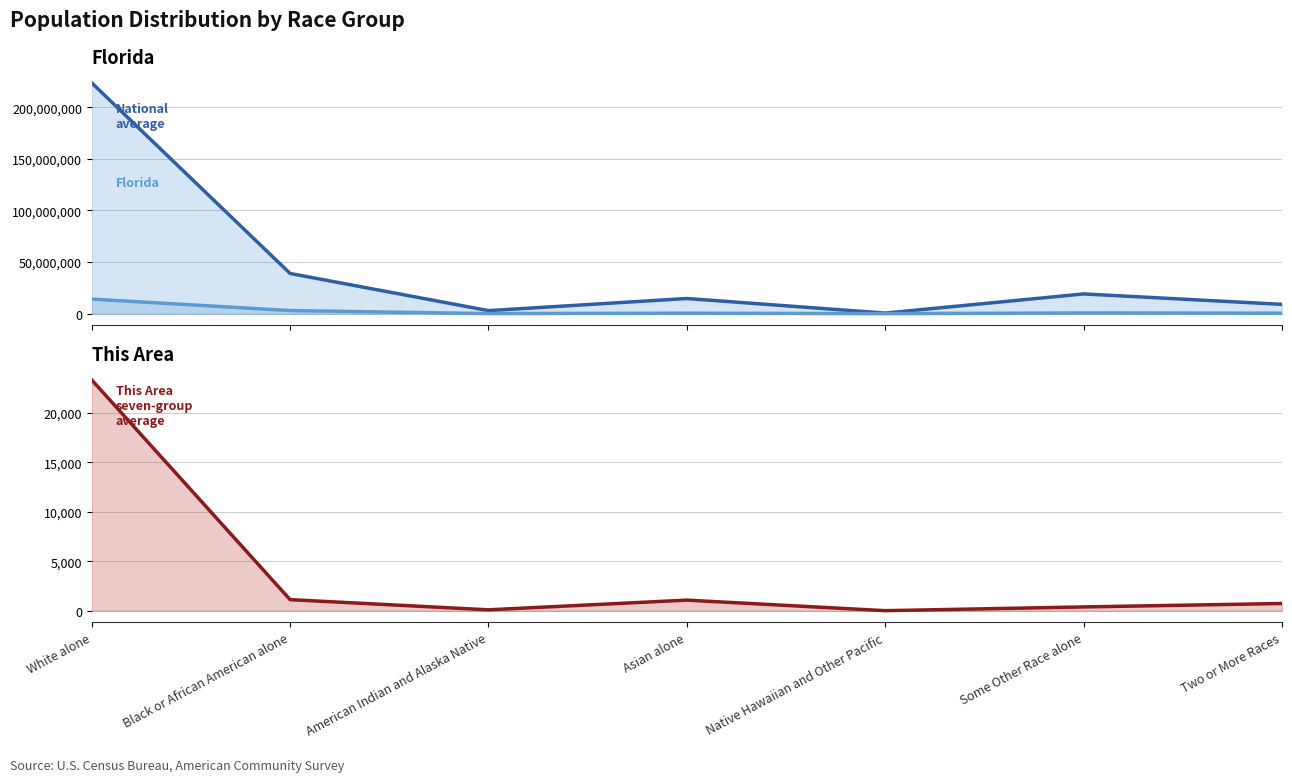

Count the number of data series in this chart.

3